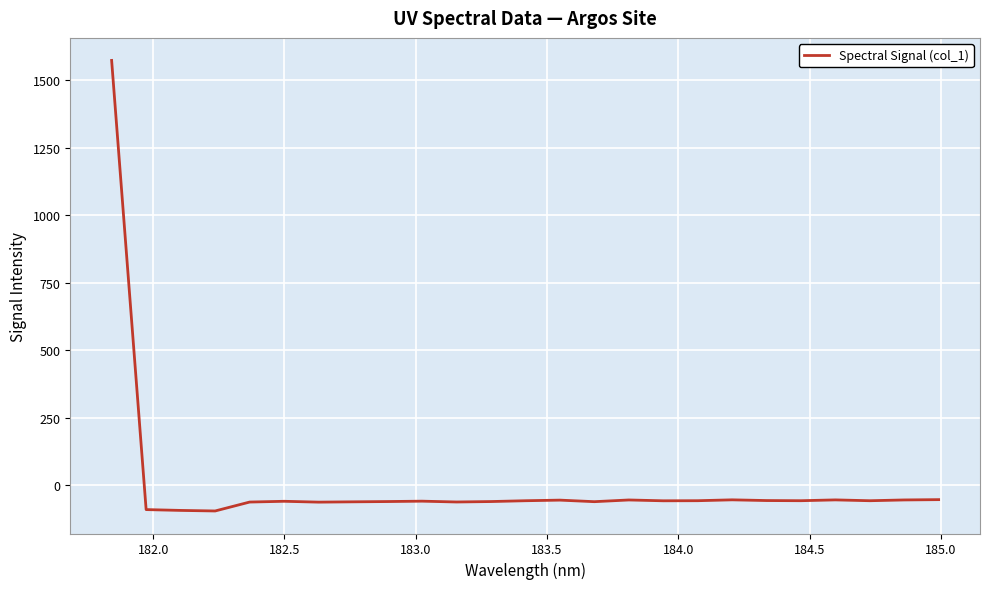

What is the smallest value displayed?

-94.7